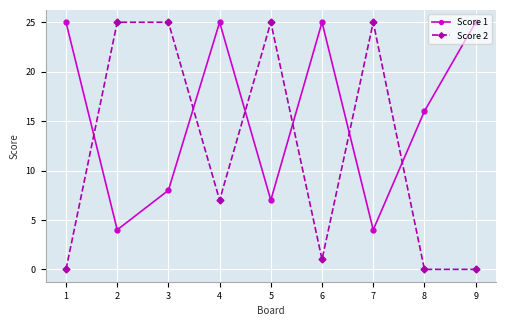

List the series in order of their overall mean, lowest first.

Score 2, Score 1